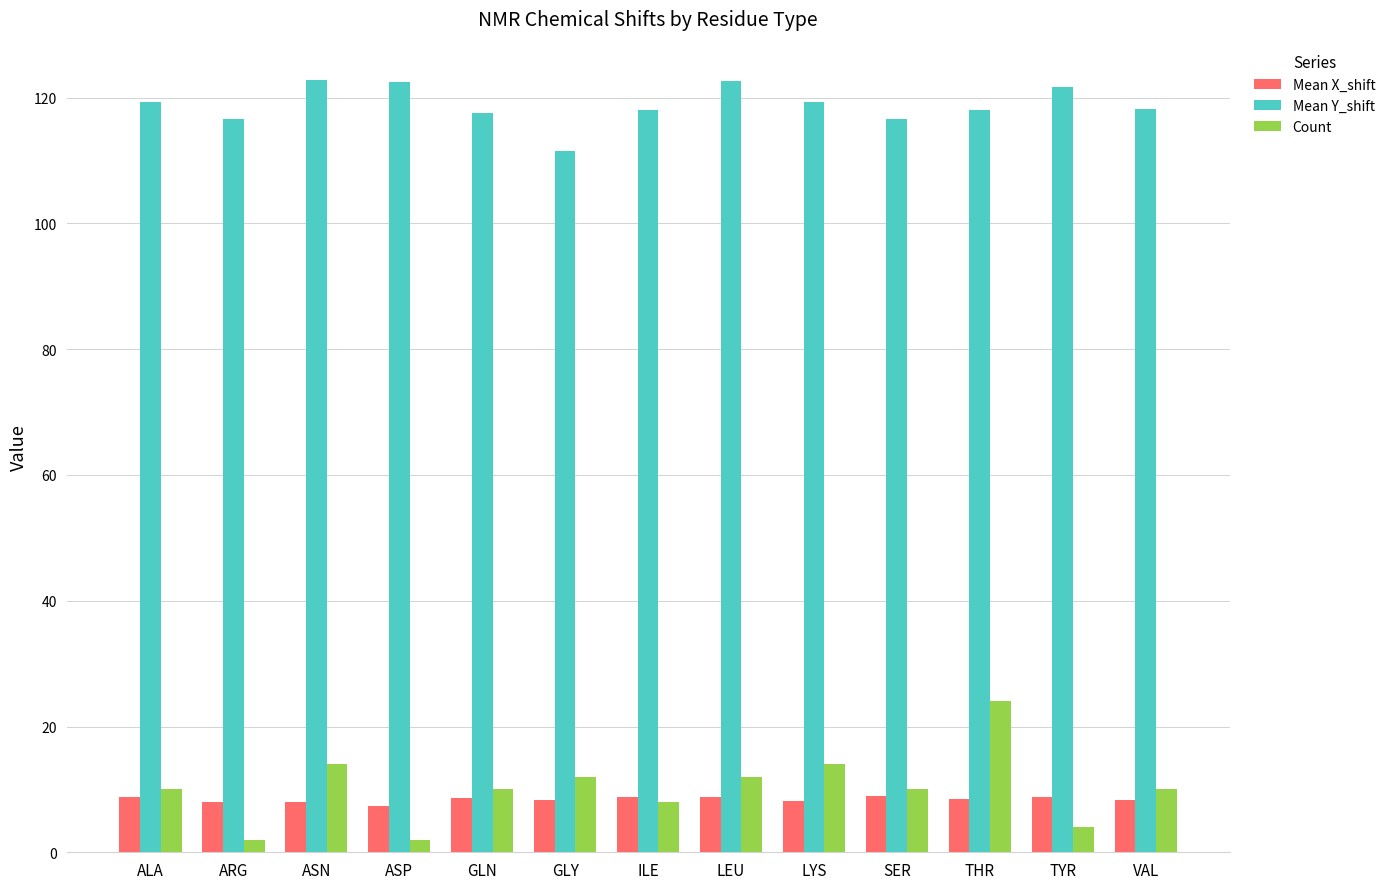

The value of Mean X_shift at SER is 4.9. True or false?

False